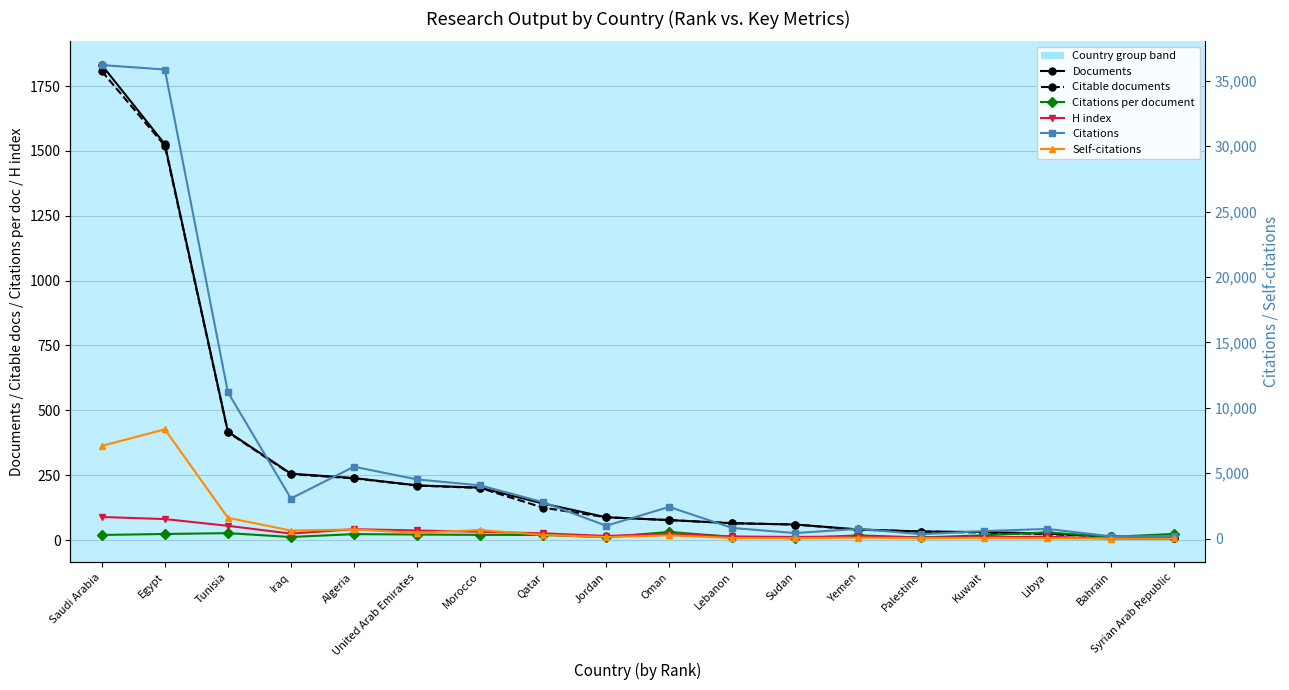

What is the difference between the second highest and second lowest values in the Documents series?

1512.0